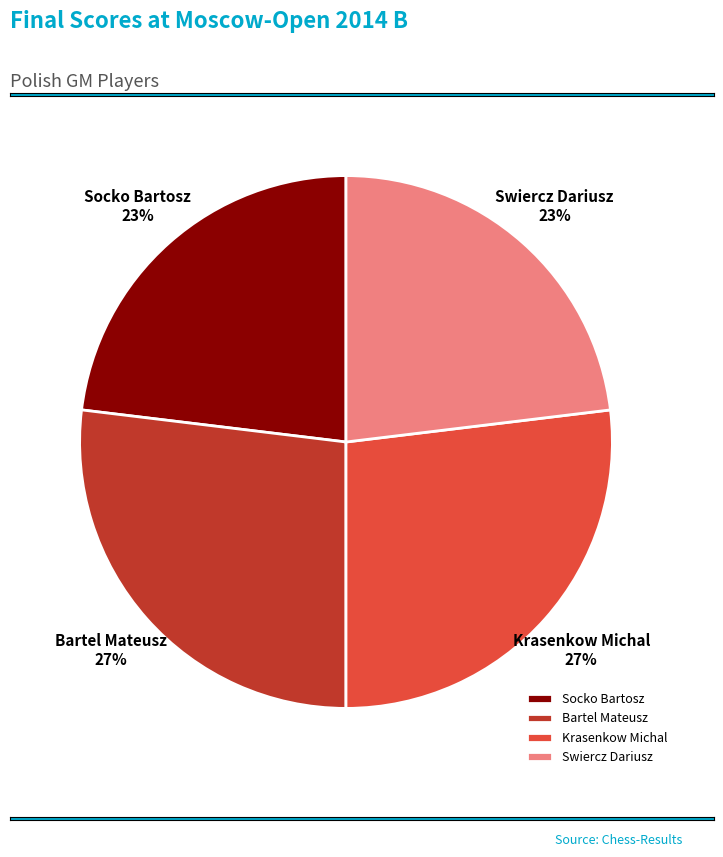

Is there any slice that represents more than half of the pie?

No